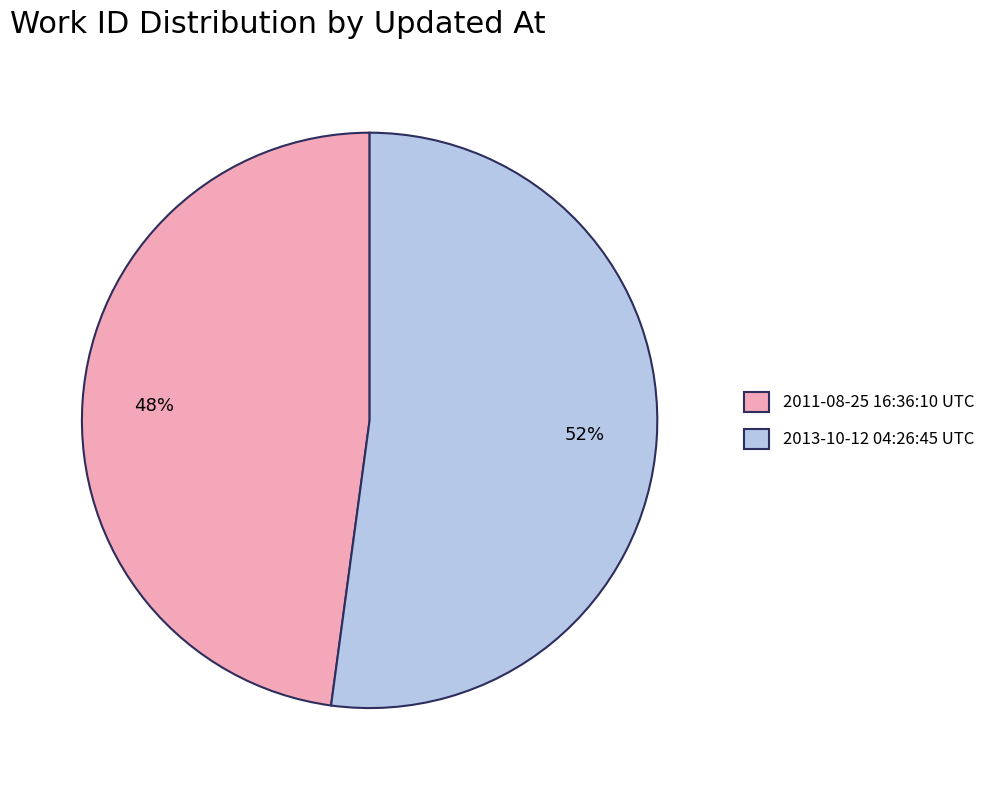

Which category accounts for the majority?

2013-10-12 04:26:45 UTC